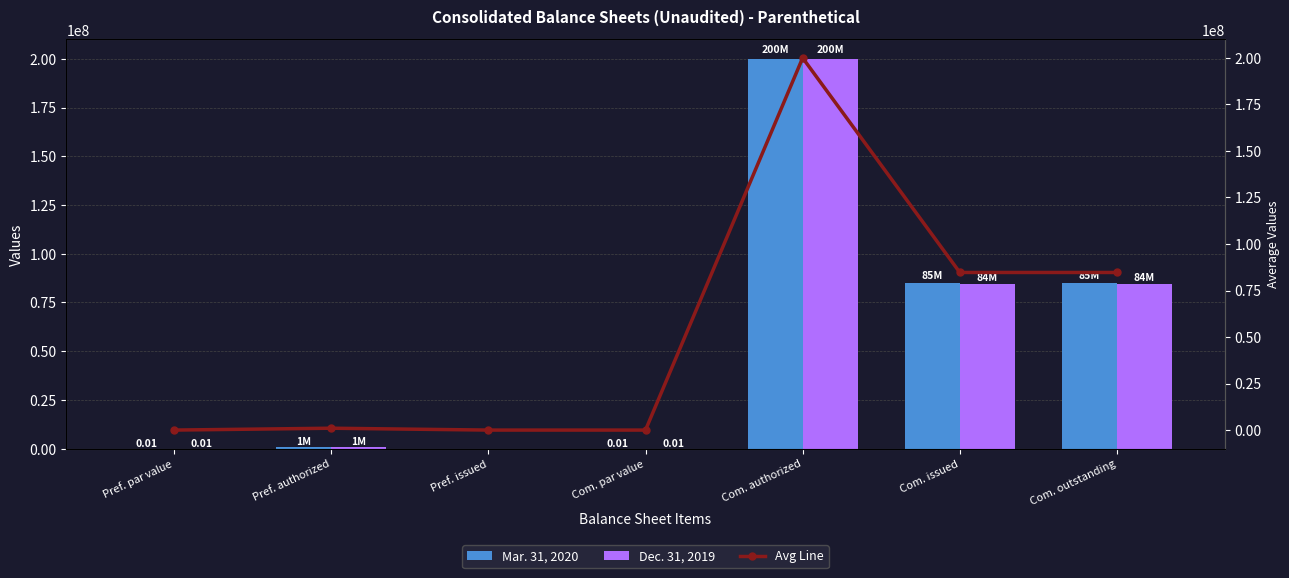

At how many categories does at least one series exceed 172967446?

1